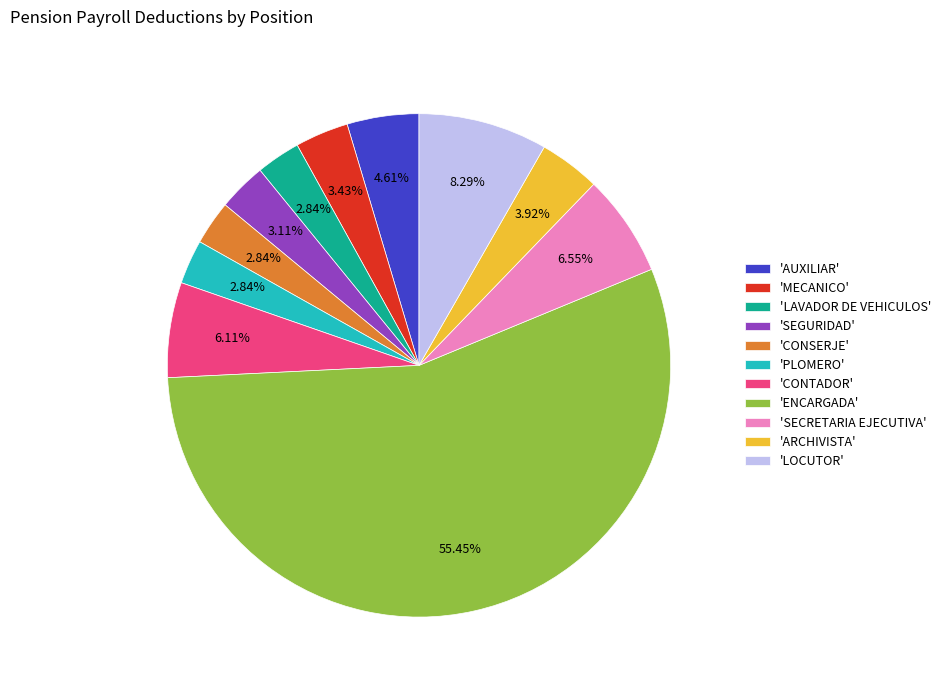

Approximately how many times larger is the value at 'SECRETARIA EJECUTIVA' compared to 'PLOMERO'?

2.3